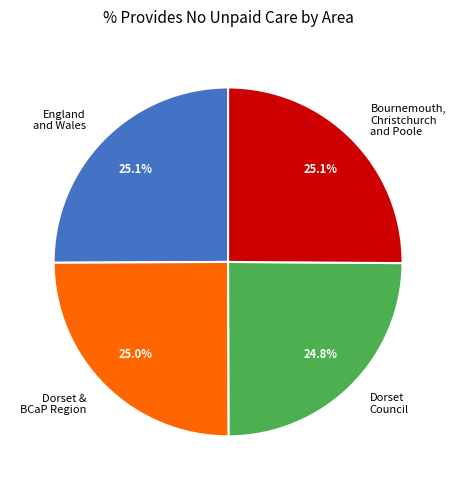

The Dorset Council slice represents 25% of the pie. True or false?

True